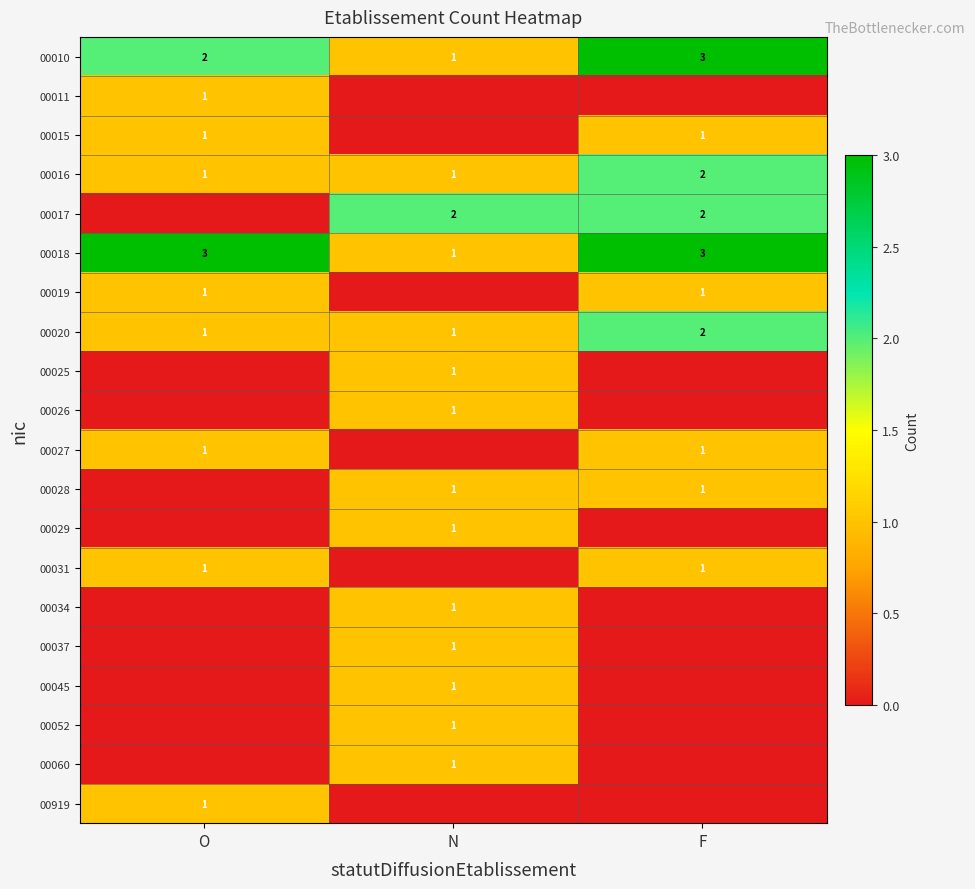

What is the maximum value for 00018?

3